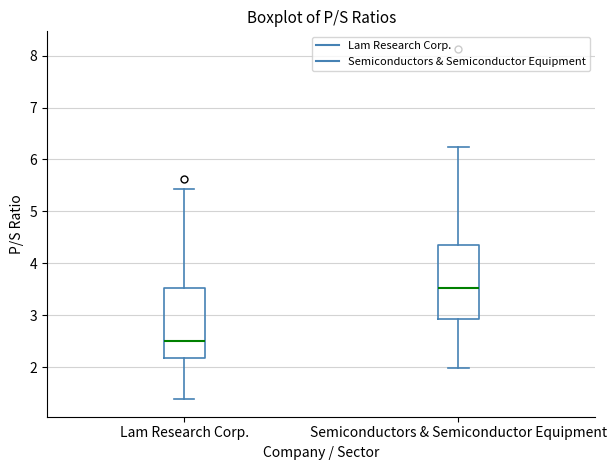

Reading left to right, transcribe this box plot: for each box, give where its median line is, the range the box spans, and where its two whiskers end, as read against the y-axis. The values are not printed on the chart, so give them approximately, as read against the axis.

Lam Research Corp.: median 2.5, box 2.2 to 3.5, whiskers 1.4 to 5.4
Semiconductors & Semiconductor Equipment: median 3.5, box 2.9 to 4.4, whiskers 2.0 to 6.2